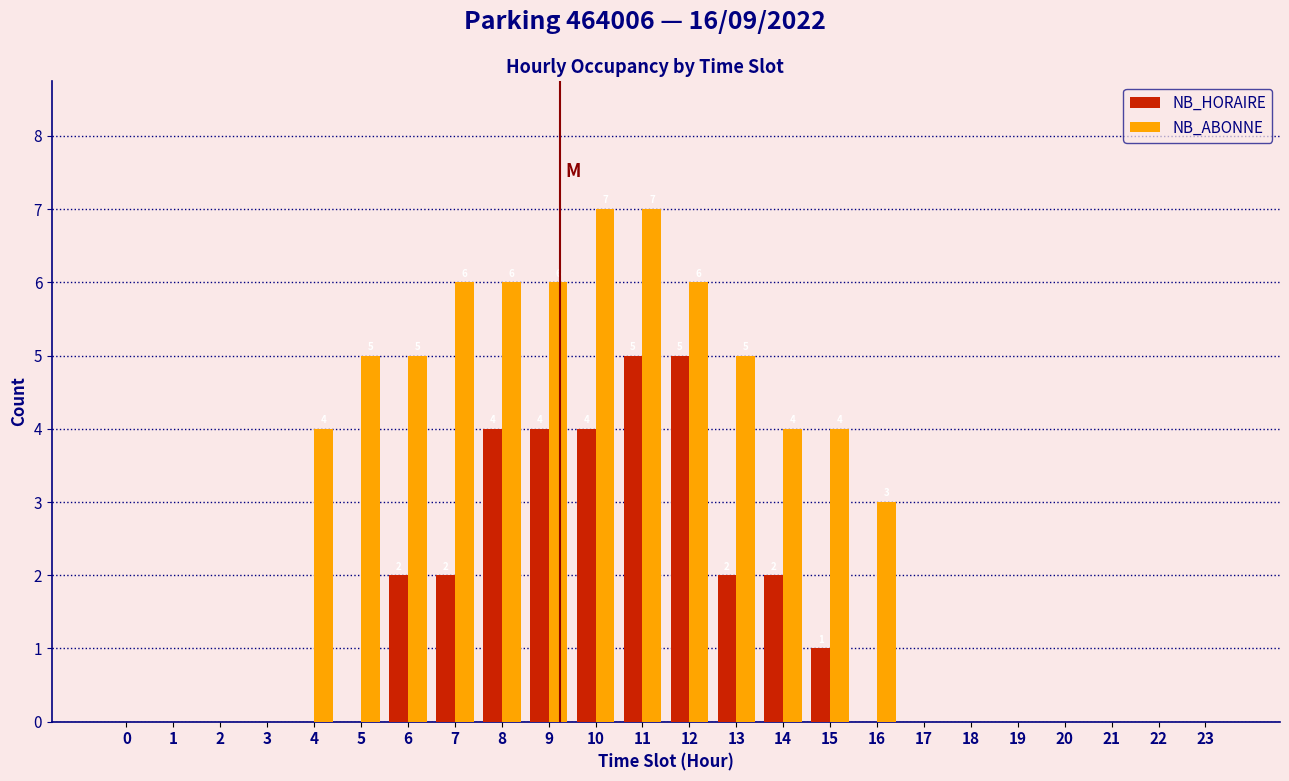

Which series has the largest total across all categories?

NB_ABONNE